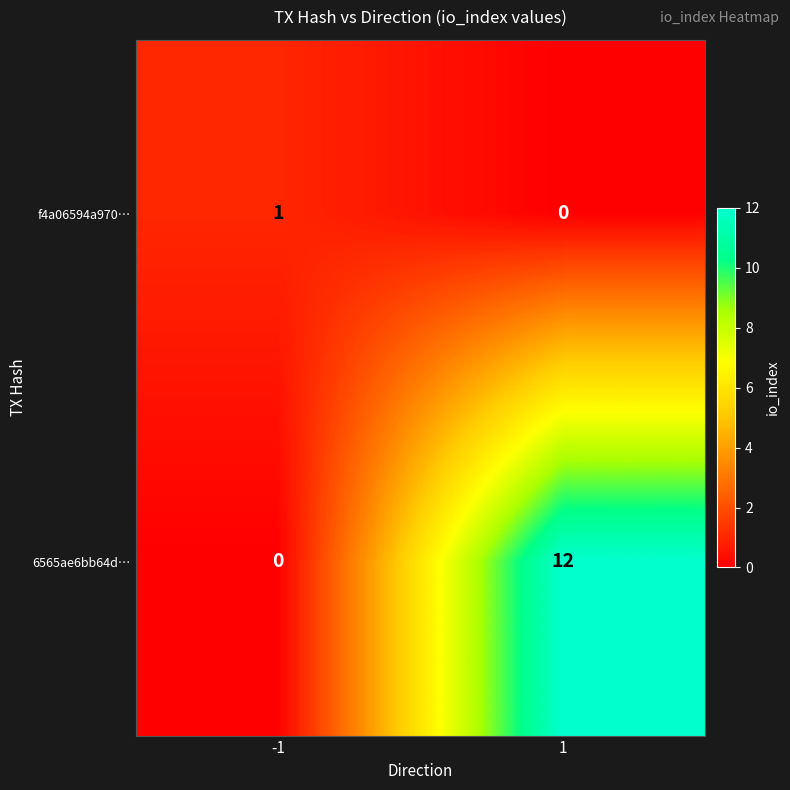

Is it true that 6565ae6bb64d… equals 12 at 1?

True